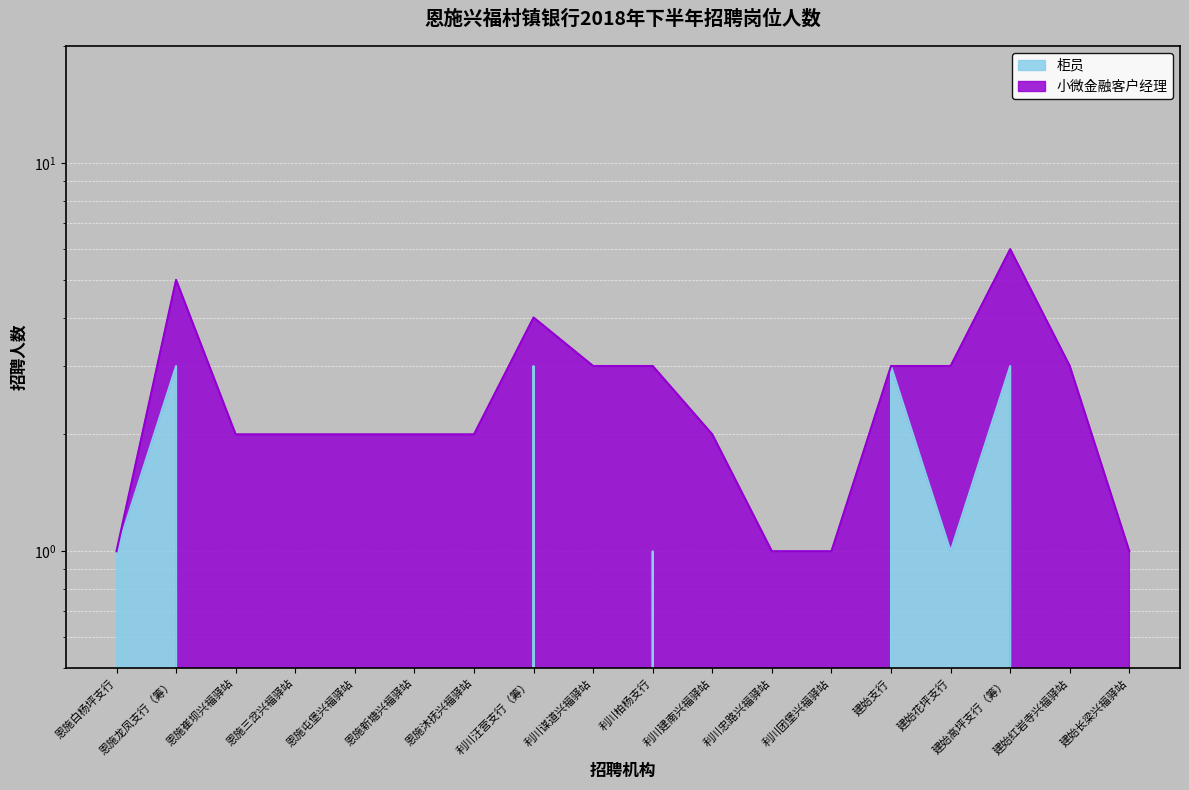

True or false: the data shows 3 at 建始支行.

True